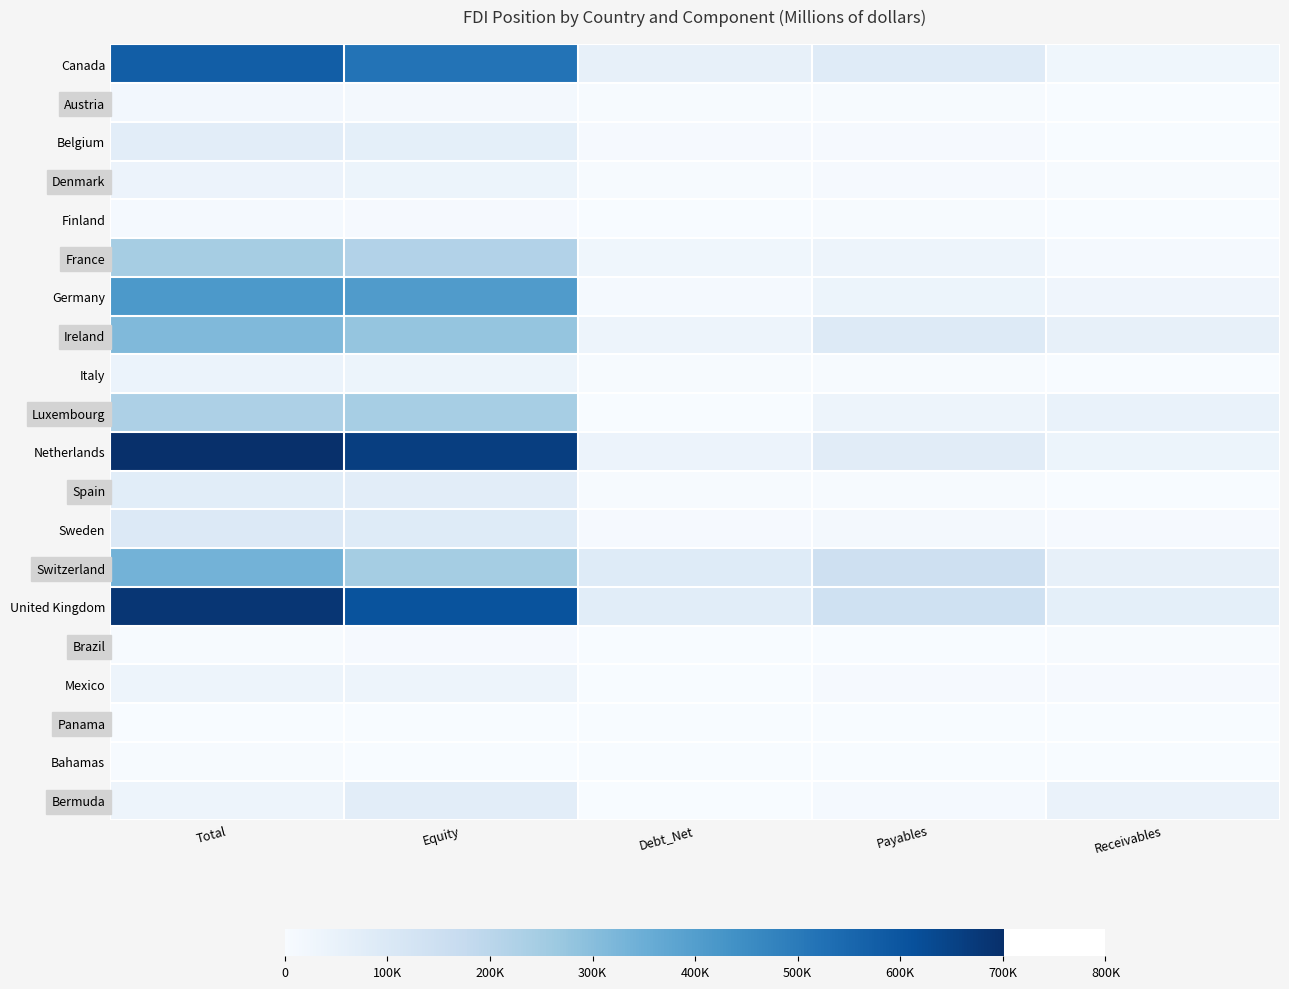

Reading left to right, list all the values displayed in this chart.

Canada: Total=575626	Equity=518493	Debt_Net=57133	Payables=82938	Receivables=25805
Austria: Total=17446	Equity=12703	Debt_Net=4744	Payables=5232	Receivables=488
Belgium: Total=71298	Equity=64709	Debt_Net=6589	Payables=8019	Receivables=1429
Denmark: Total=39567	Equity=36722	Debt_Net=2845	Payables=5950	Receivables=3105
Finland: Total=9798	Equity=8108	Debt_Net=1690	Payables=2894	Receivables=1204
France: Total=246004	Equity=218850	Debt_Net=27154	Payables=35504	Receivables=8350
Germany: Total=413930	Equity=405459	Debt_Net=8471	Payables=38289	Receivables=29818
Ireland: Total=313815	Equity=278845	Debt_Net=34970	Payables=90009	Receivables=55039
Italy: Total=41087	Equity=37544	Debt_Net=3542	Payables=5139	Receivables=1597
Luxembourg: Total=228167	Equity=242249	Debt_Net=0	Payables=33579	Receivables=47660
Netherlands: Total=700747	Equity=660763	Debt_Net=39984	Payables=78121	Receivables=38136
Spain: Total=75416	Equity=71978	Debt_Net=3438	Payables=4535	Receivables=1097
Sweden: Total=93364	Equity=87016	Debt_Net=6349	Payables=13207	Receivables=6858
Switzerland: Total=336233	Equity=248942	Debt_Net=87291	Payables=143329	Receivables=56038
United Kingdom: Total=683382	Equity=606982	Debt_Net=76399	Payables=141107	Receivables=64707
Brazil: Total=4813	Equity=5843	Debt_Net=0	Payables=2232	Receivables=3262
Mexico: Total=33463	Equity=33085	Debt_Net=378	Payables=7054	Receivables=6676
Panama: Total=895	Equity=375	Debt_Net=520	Payables=826	Receivables=306
Bahamas: Total=3491	Equity=921	Debt_Net=2570	Payables=2697	Receivables=127
Bermuda: Total=34958	Equity=71270	Debt_Net=0	Payables=8739	Receivables=45051